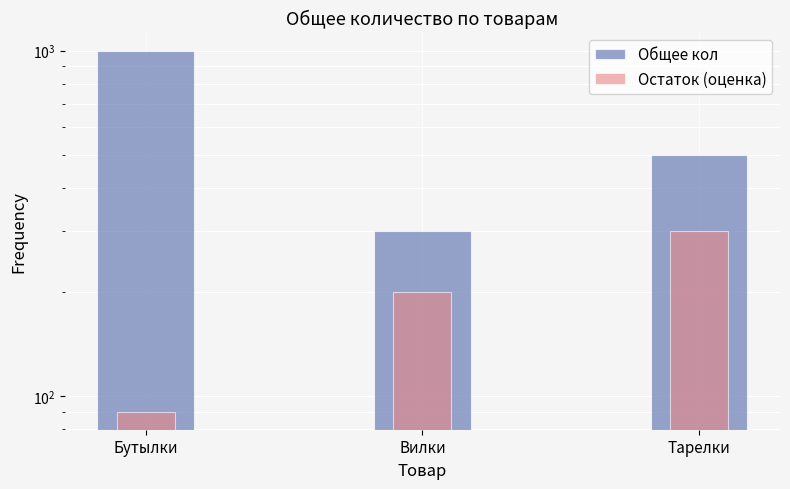

How many bars are there in each group?

2